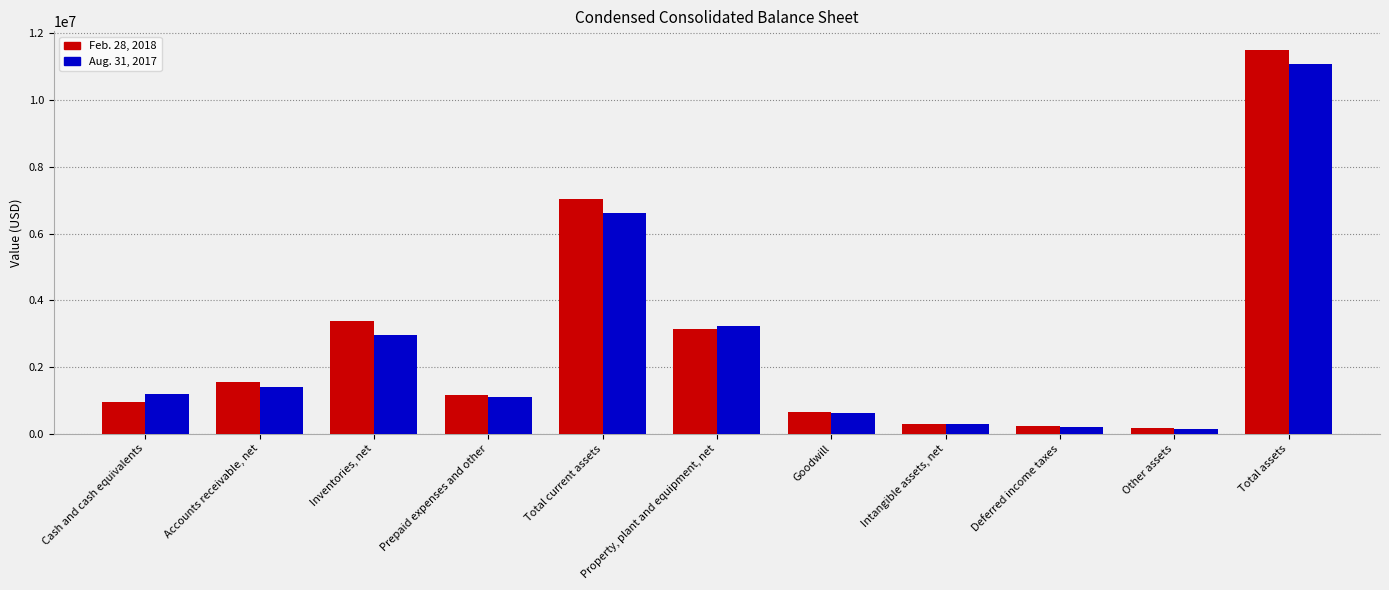

Reading left to right, extract all data points from this chart.

Feb. 28, 2018: Cash and cash equivalents=940796	Accounts receivable, net=1549899	Inventories, net=3387995	Prepaid expenses and other=1157485	Total current assets=7036175	Property, plant and equipment, net=3141952	Goodwill=635314	Intangible assets, net=292285	Deferred income taxes=216281	Other assets=166250	Total assets=11488257
Aug. 31, 2017: Cash and cash equivalents=1189919	Accounts receivable, net=1397424	Inventories, net=2942083	Prepaid expenses and other=1097257	Total current assets=6626683	Property, plant and equipment, net=3228678	Goodwill=608184	Intangible assets, net=284596	Deferred income taxes=205722	Other assets=142132	Total assets=11095995